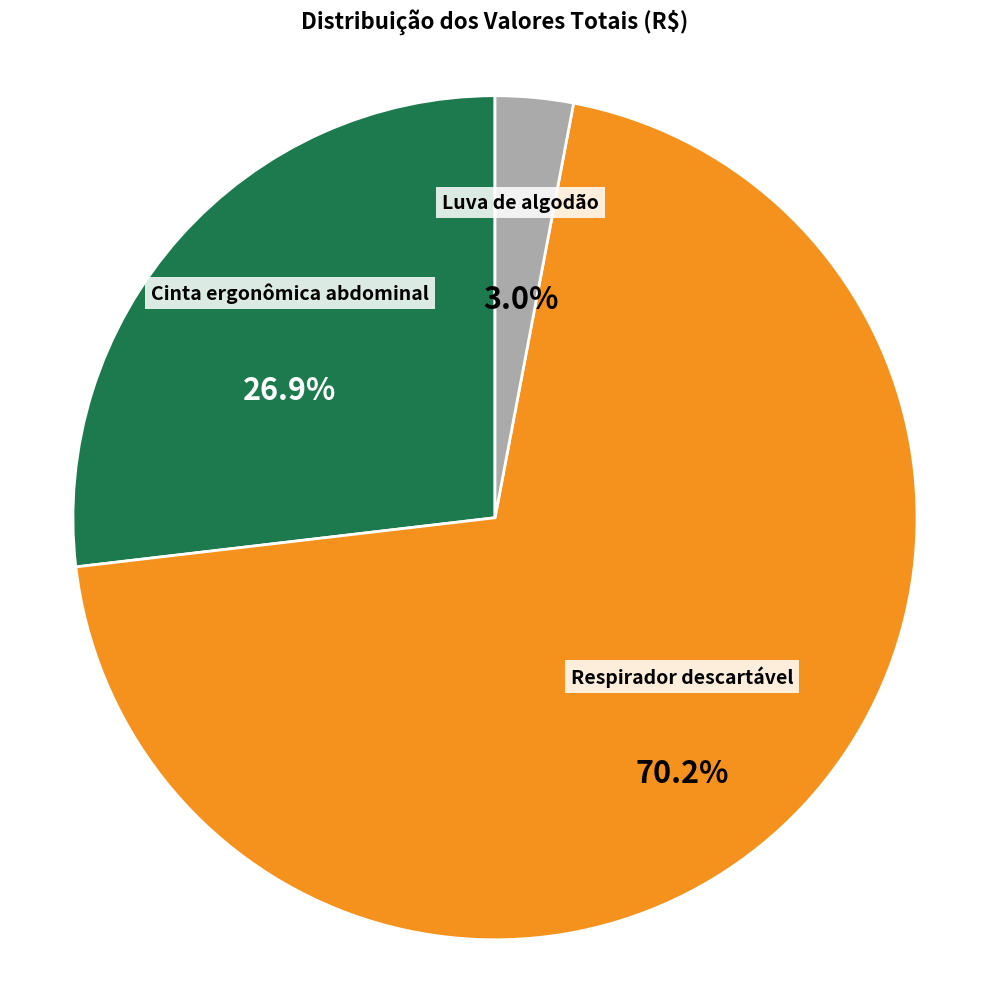

Rank the categories by value from highest to lowest.

Respirador descartável, Cinta ergonômica abdominal, Luva de algodão